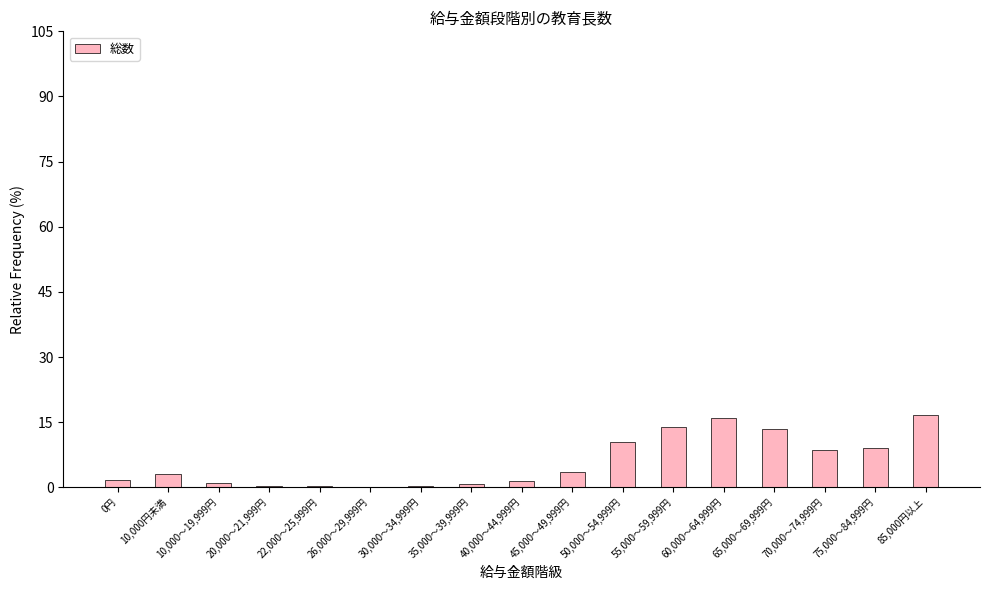

What is the average value?

5.9